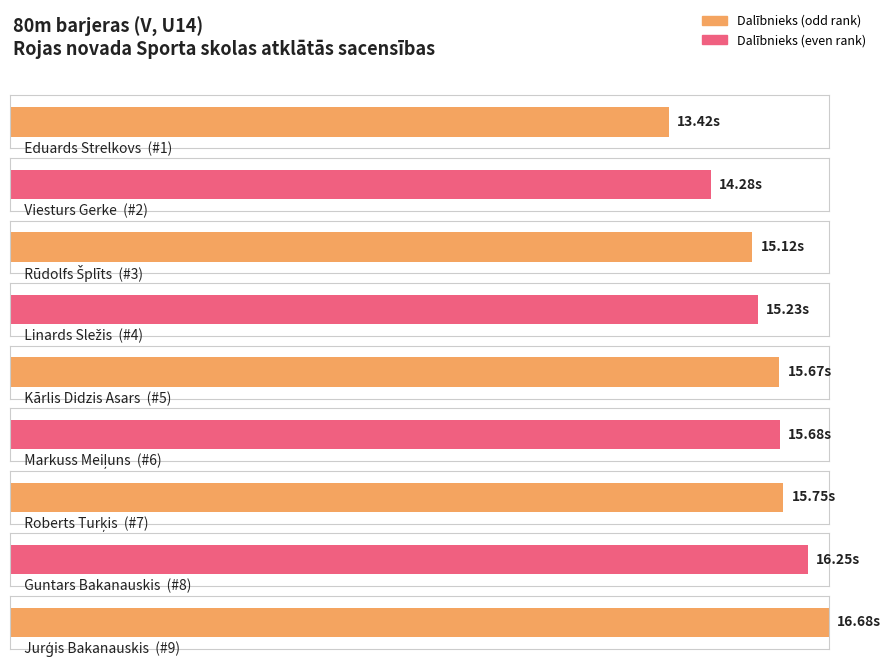

Reading left to right, list all the values displayed in this chart.

13.4	14.3	15.1	15.2	15.7	15.7	15.8	16.2	16.7